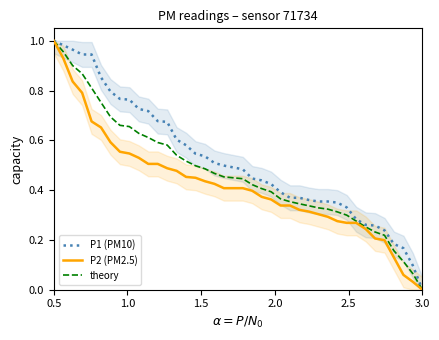

True or false: P2 (PM2.5) and P1 (PM10) intersect in this chart.

False